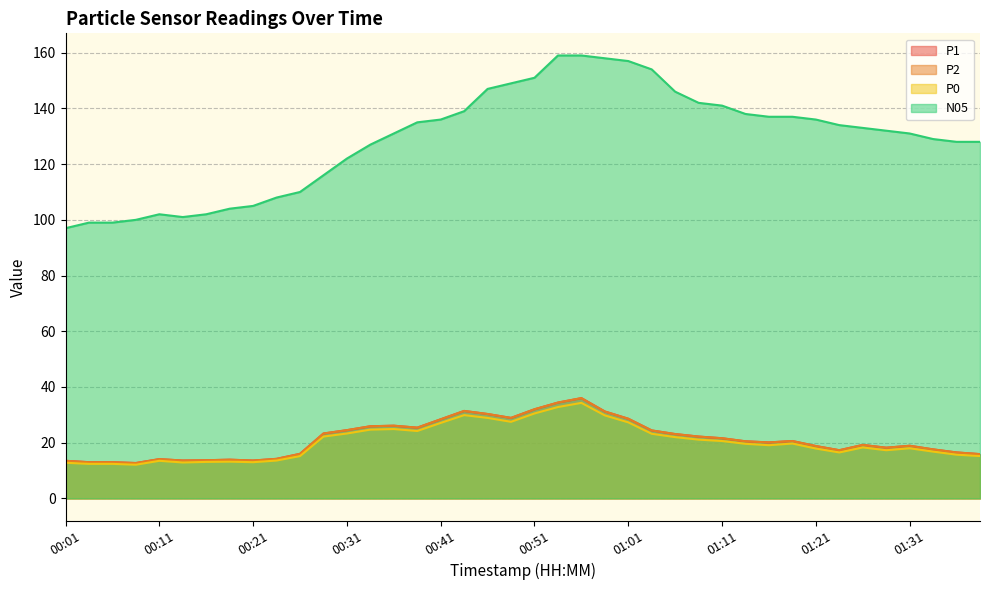

True or false: N05 has more than 1 points higher than both neighbors.

False